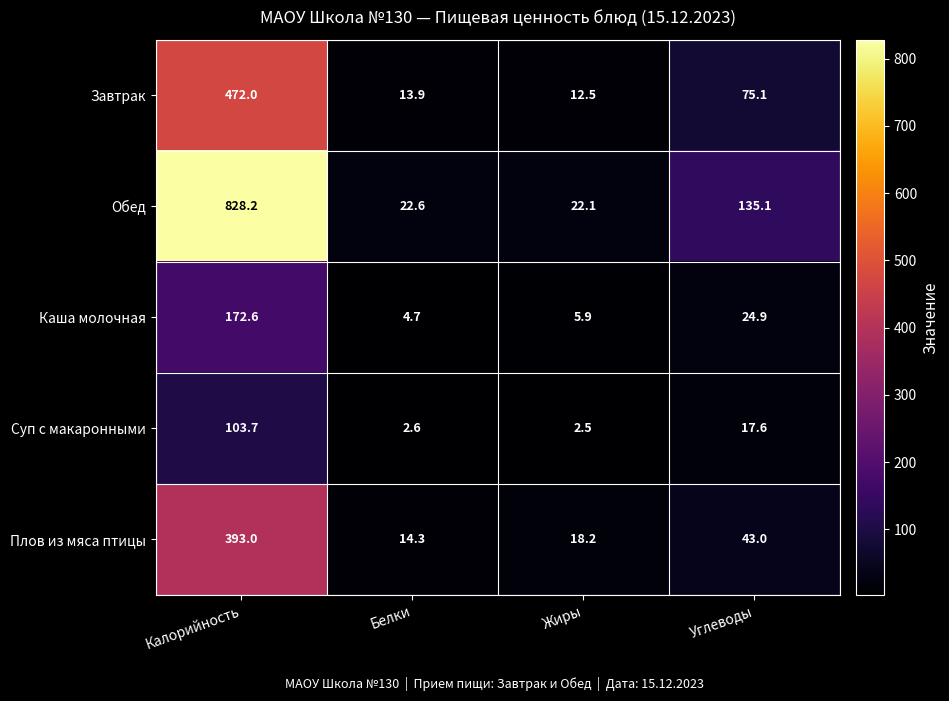

How many distinct data groups are displayed?

5